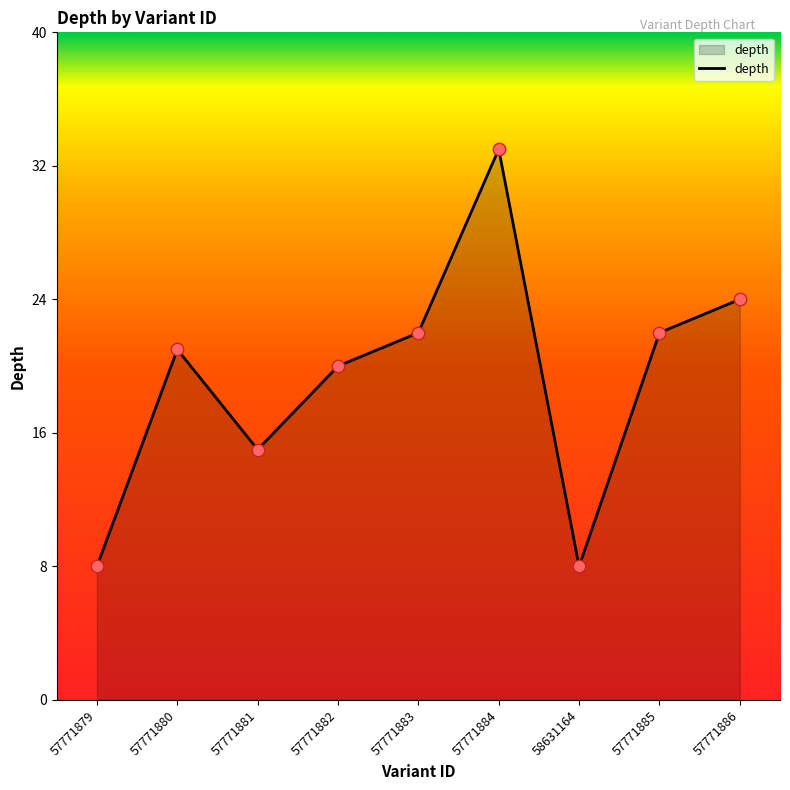

What is the change in value from 57771882 to 57771885?

+2